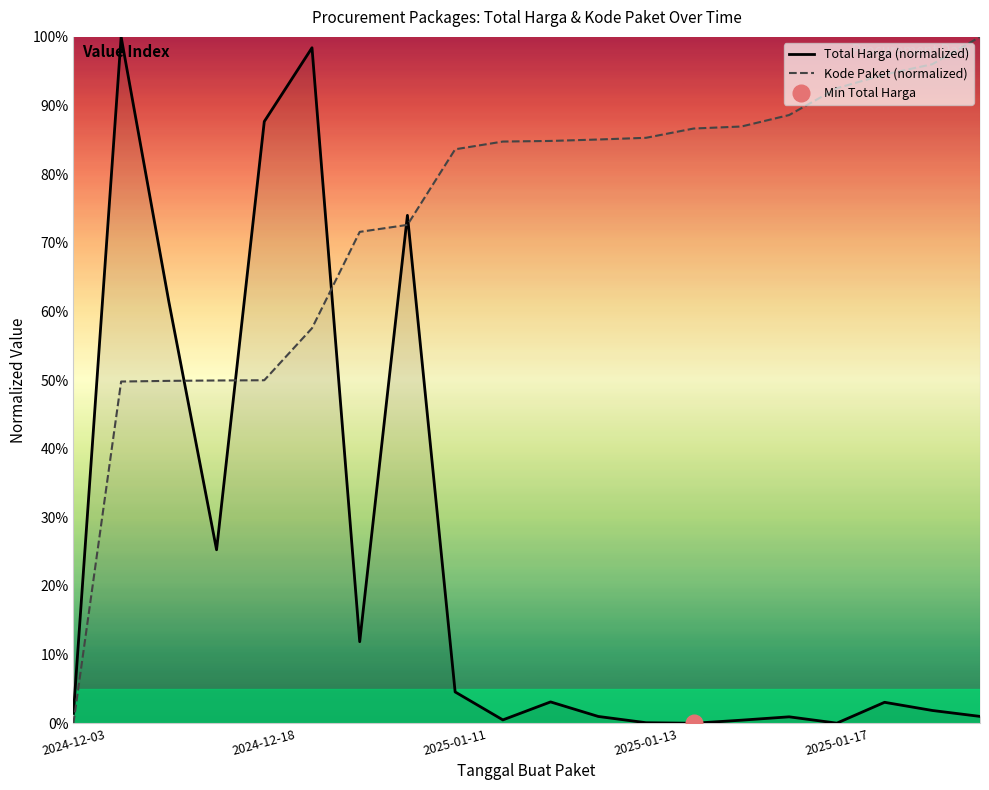

True or false: Total Harga (normalized) and Kode Paket (normalized) intersect in this chart.

True